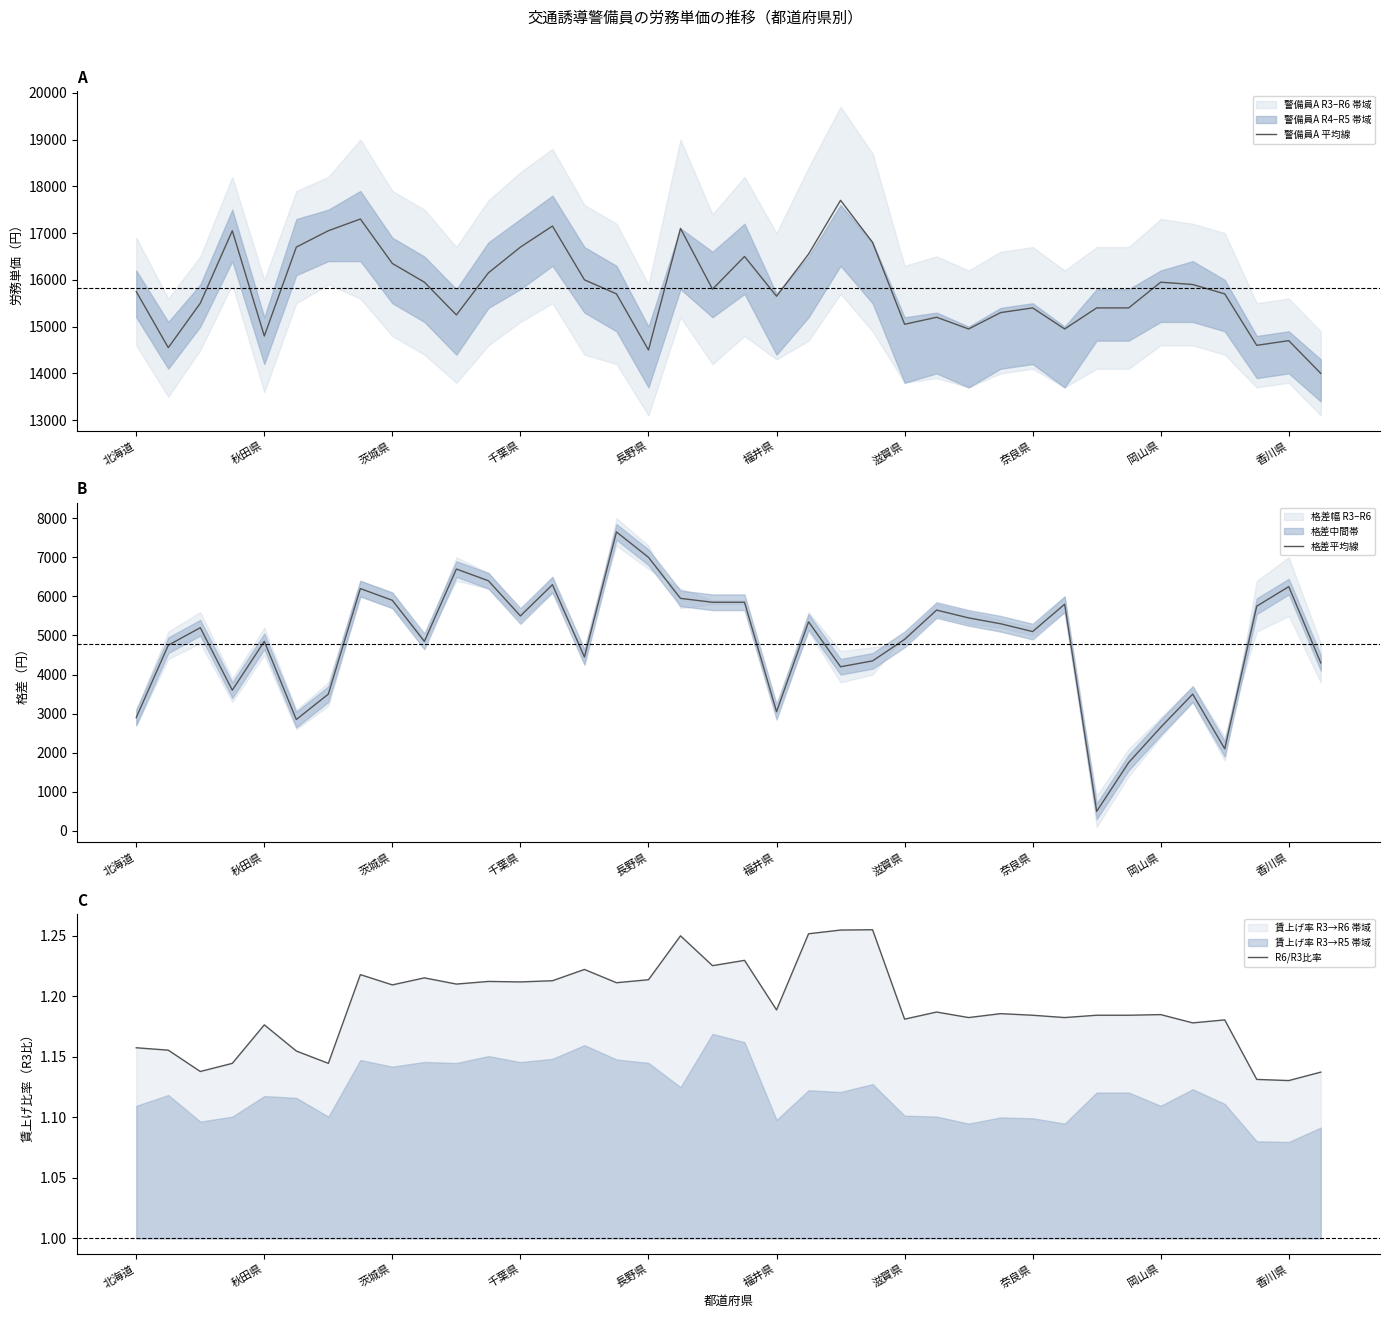

Which has a higher value, 岡山県 or 10?

岡山県